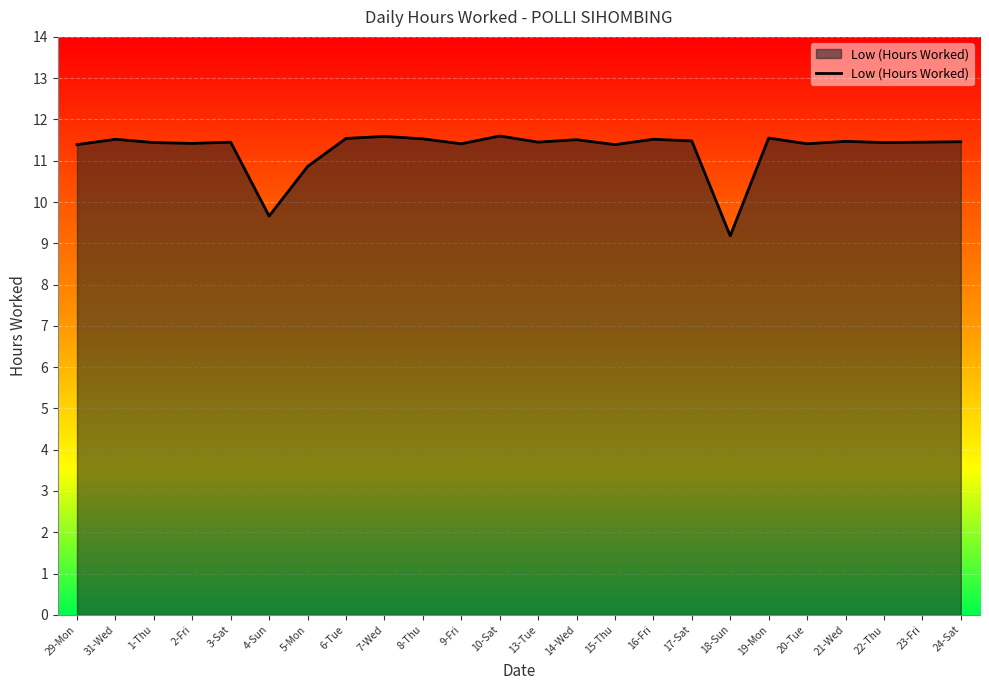

What is the minimum value shown in the chart?

9.2